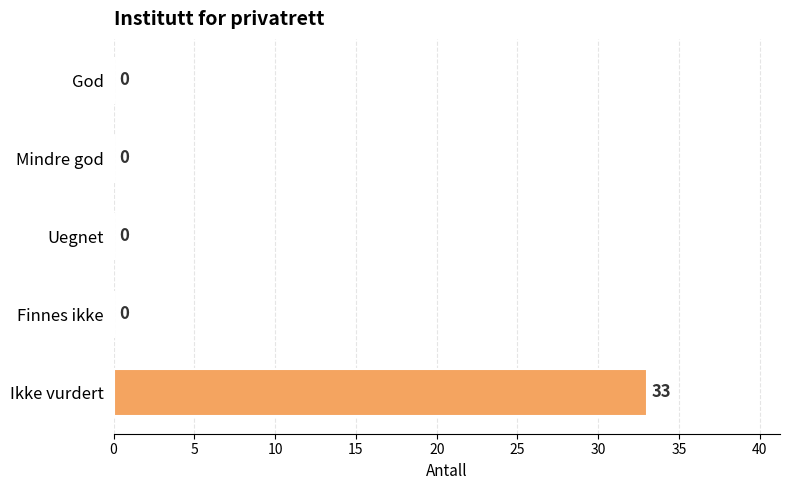

Reading top to bottom, list all the values displayed in this chart.

God=0	Mindre god=0	Uegnet=0	Finnes ikke=0	Ikke vurdert=33